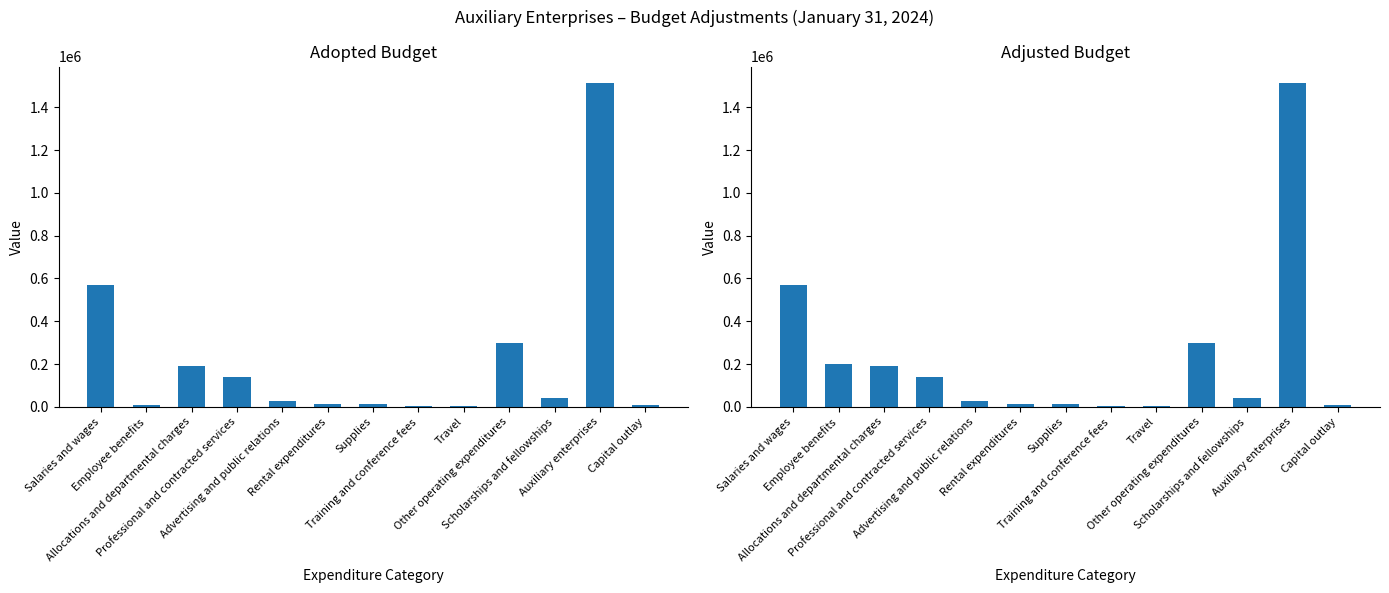

Which series changed the most between Advertising and public relations and Scholarships and fellowships?

Adopted Budget